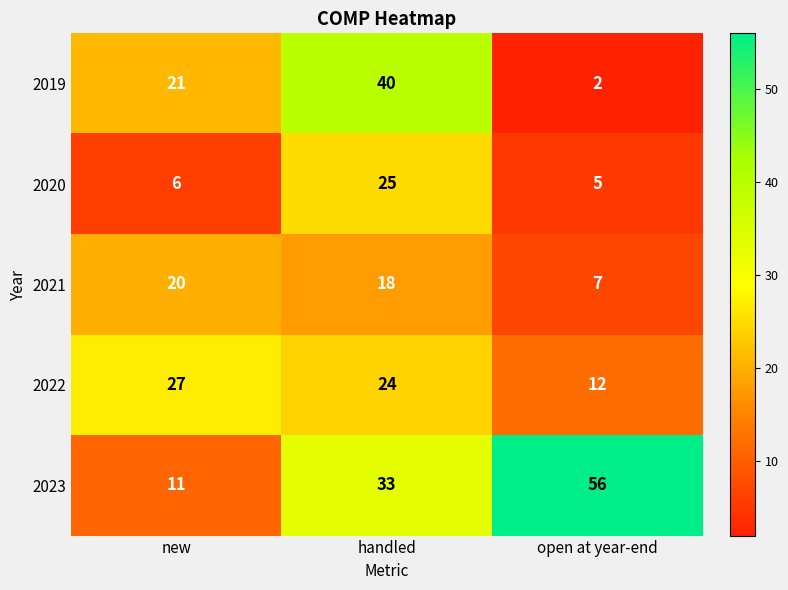

What is the sum of the 2021 values at new and handled?

38